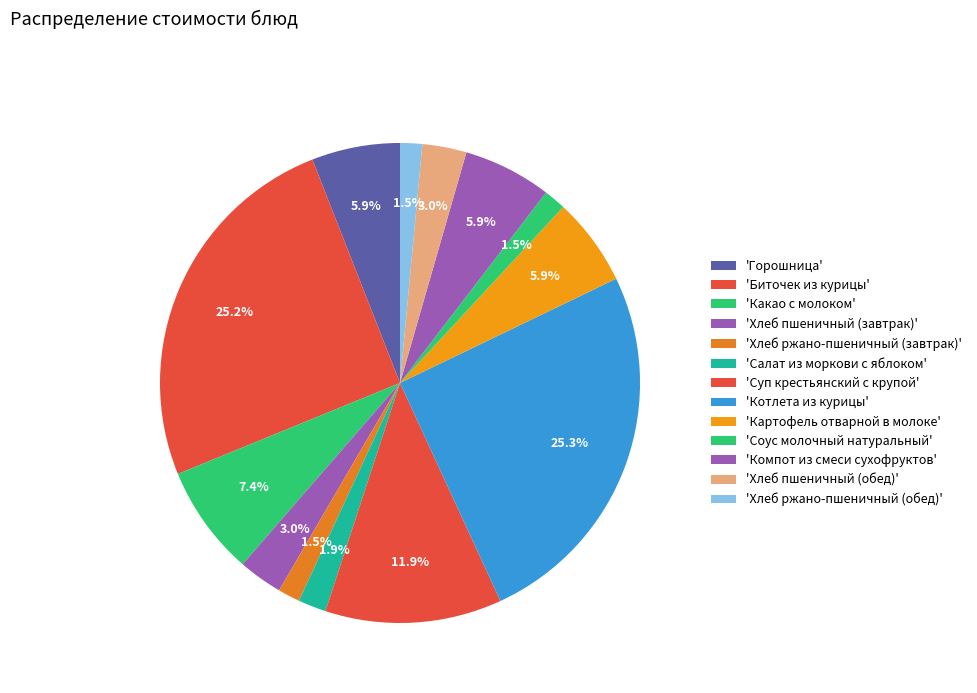

How many segments does this pie chart have?

13